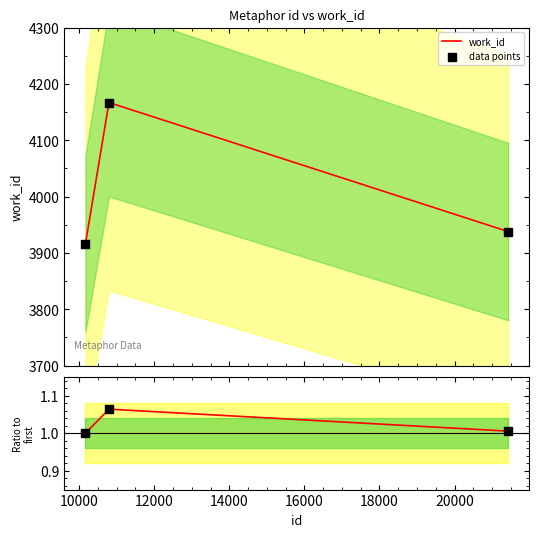

What is the lowest value of the work_id series?

3916